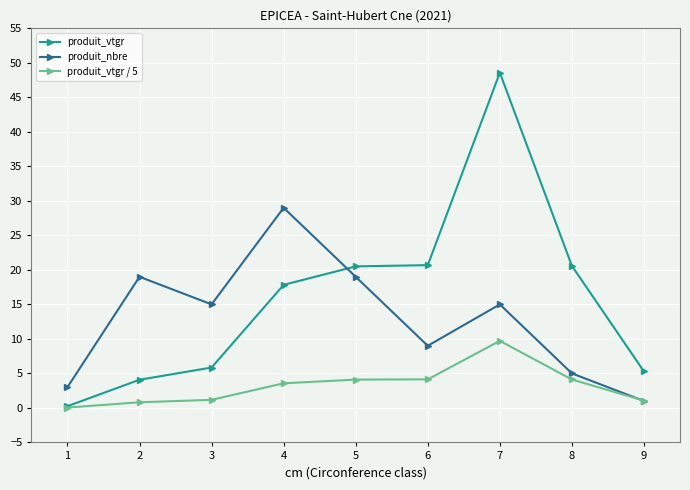

True or false: produit_nbre has more than 1 points higher than both neighbors.

True